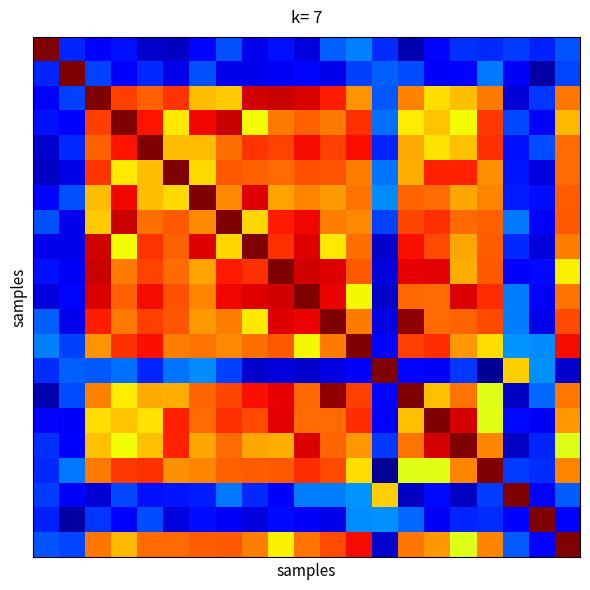

At which category is the sum across all series the highest?

10